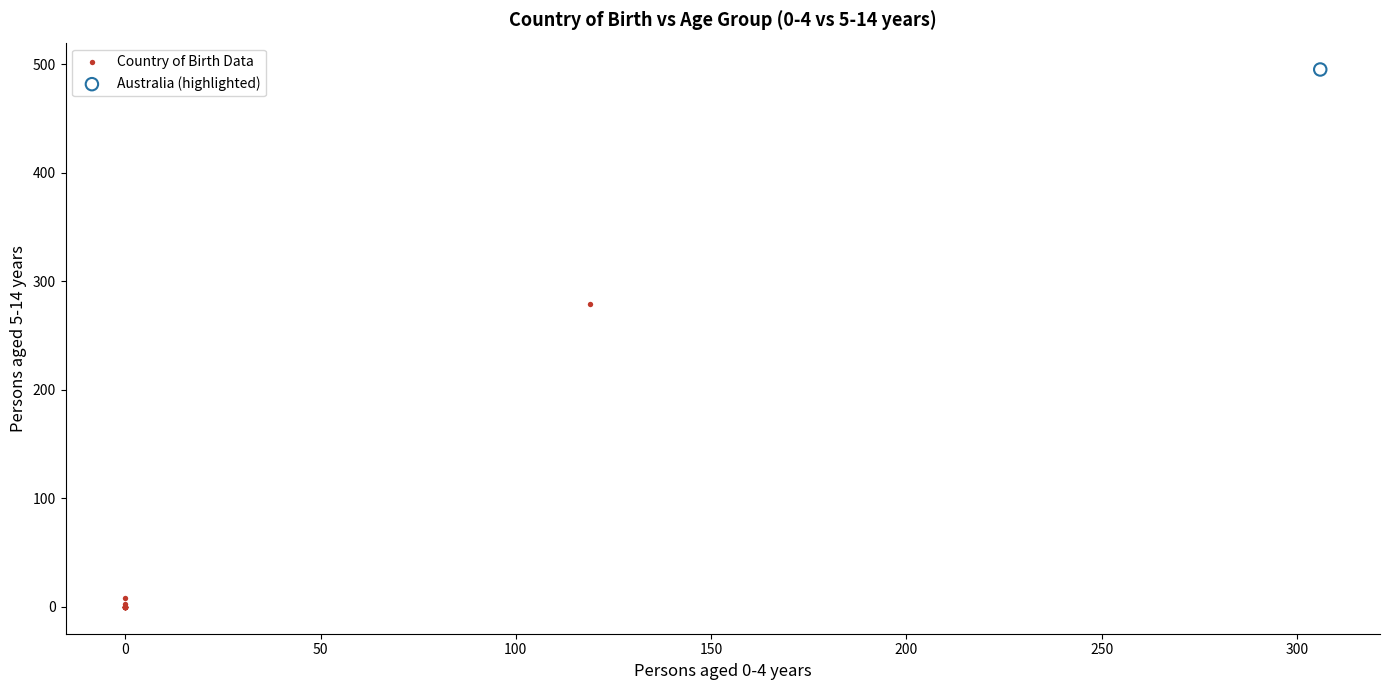

What are all the series names shown in the legend?

Country of Birth Data, Australia (highlighted)